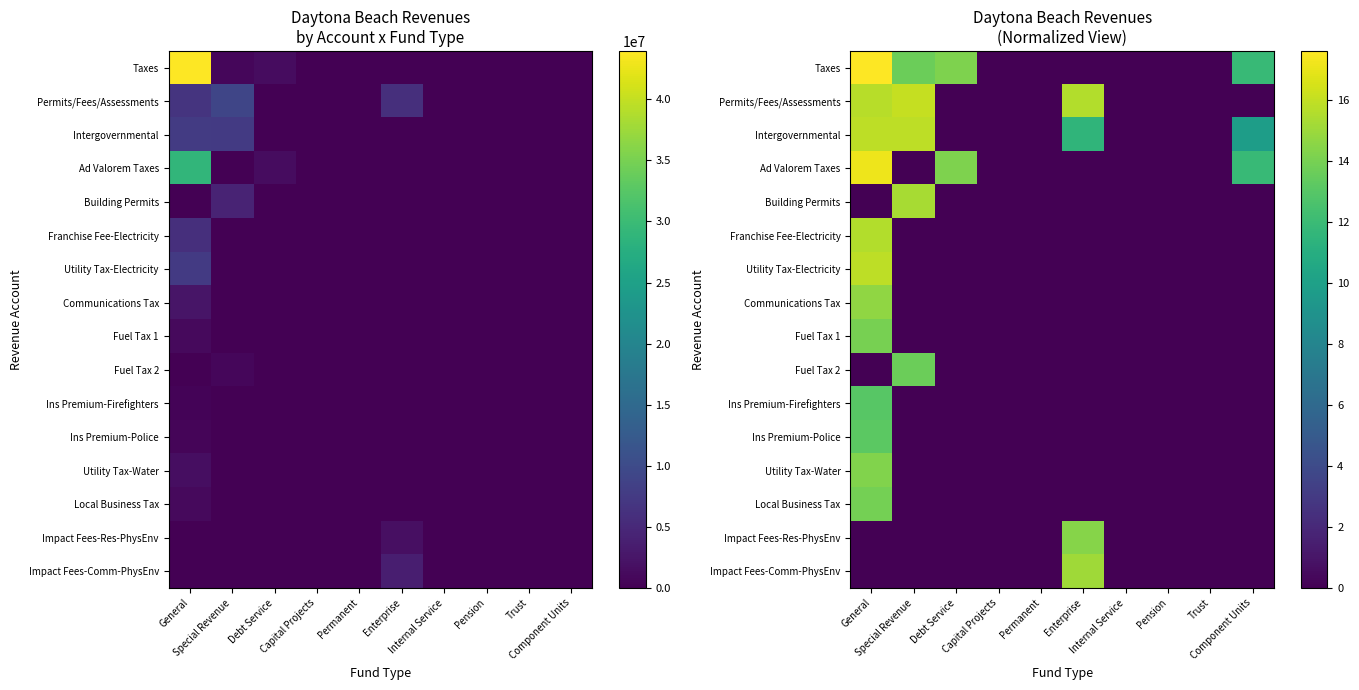

At which category is the sum across all series the highest?

General